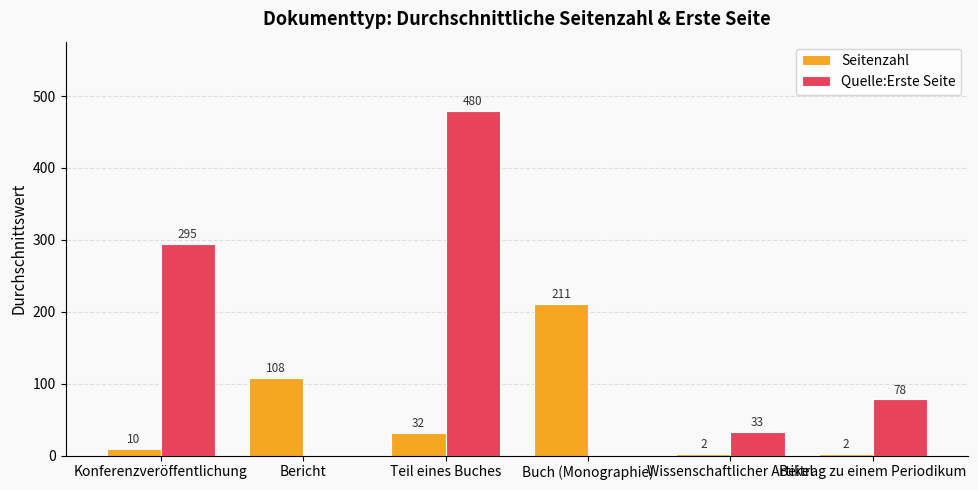

The Quelle:Erste Seite series shows 216.5 at Bericht. True or false?

False